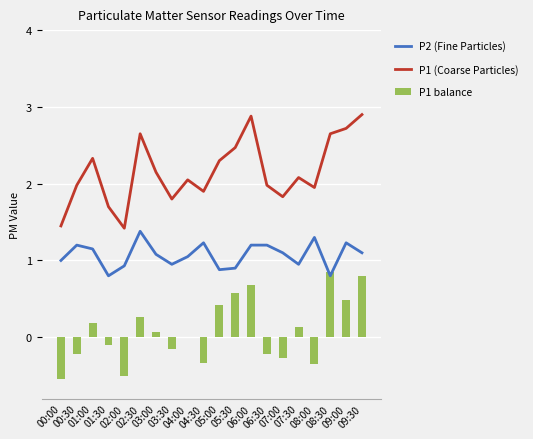

Which series has the largest range (max minus min)?

P1 (Coarse Particles)